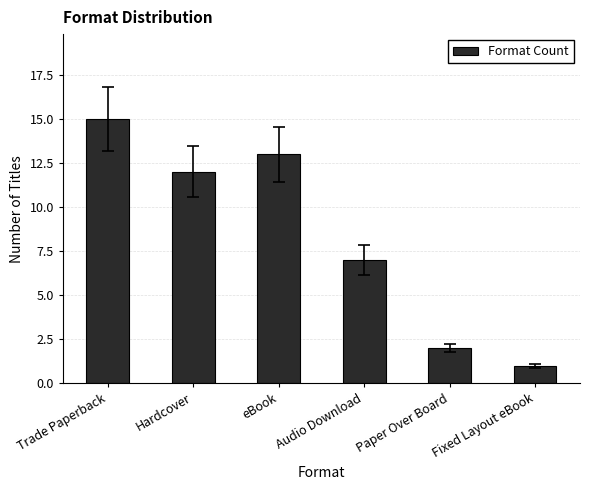

What is the difference between the second highest and minimum values?

12